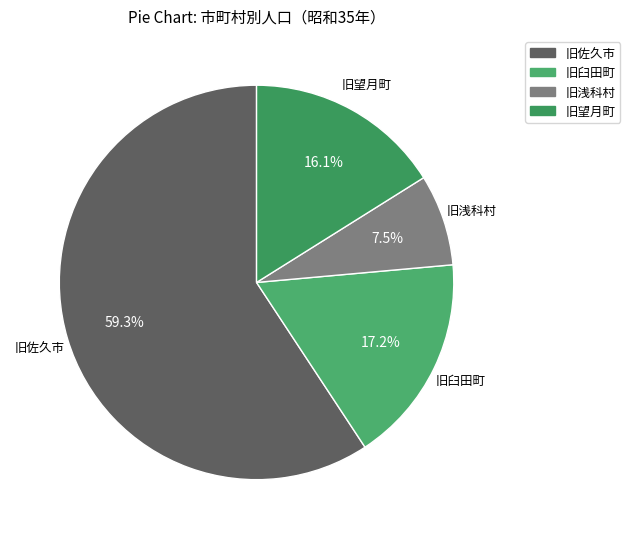

Is there a majority slice in this chart?

Yes